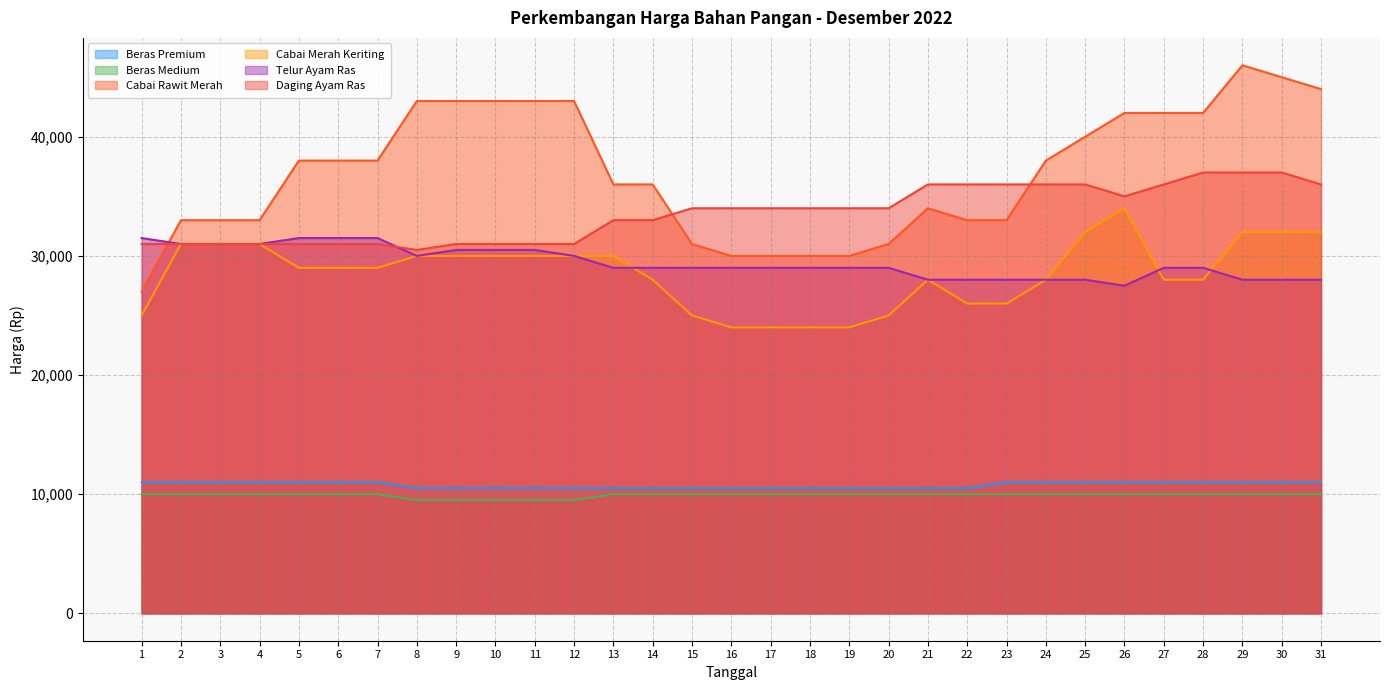

How many times do Telur Ayam Ras and Cabai Rawit Merah cross each other?

1